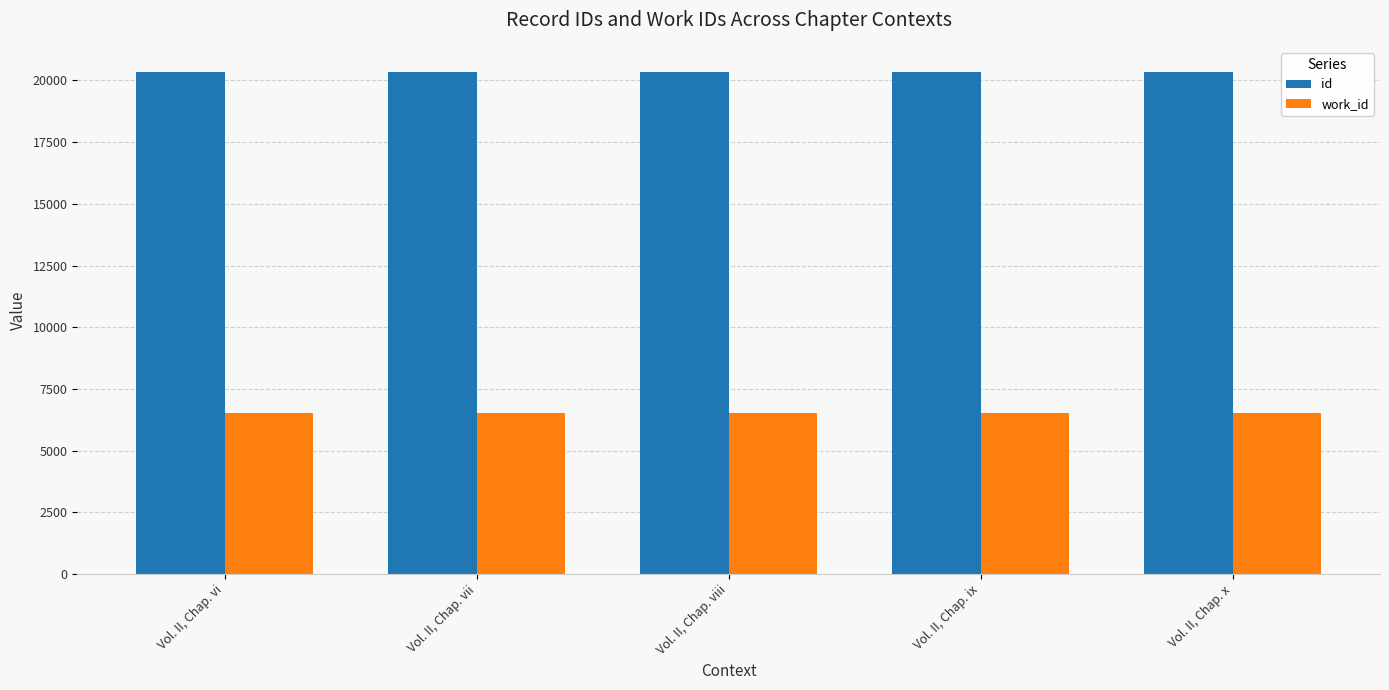

Is the value of work_id at Vol. II, Chap. ix greater than the value of id at Vol. II, Chap. ix?

No